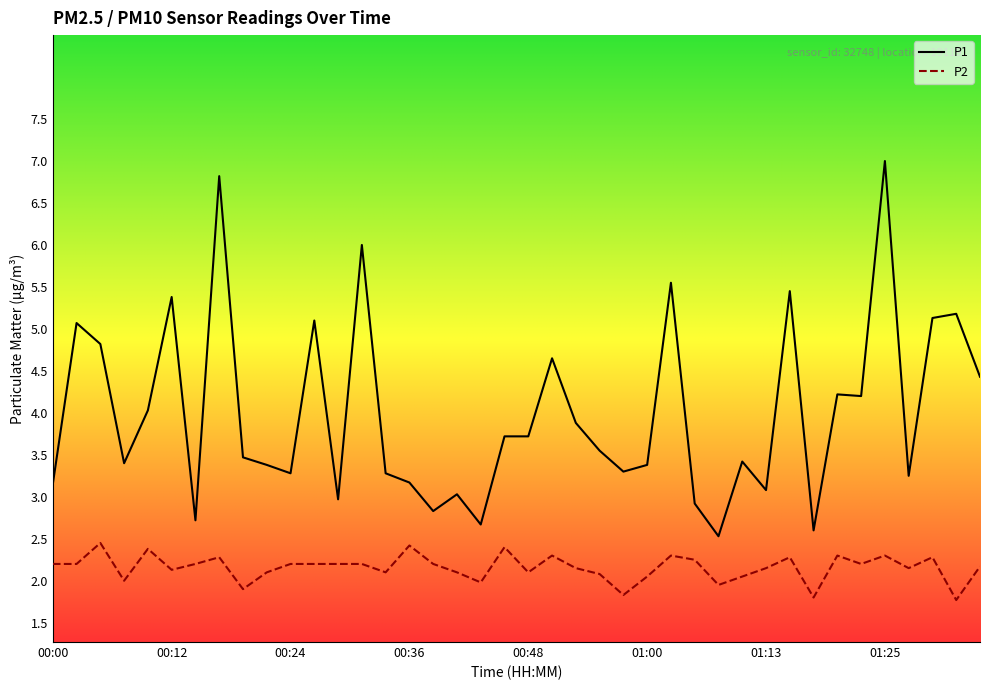

True or false: P2 and P1 cross at least once.

False